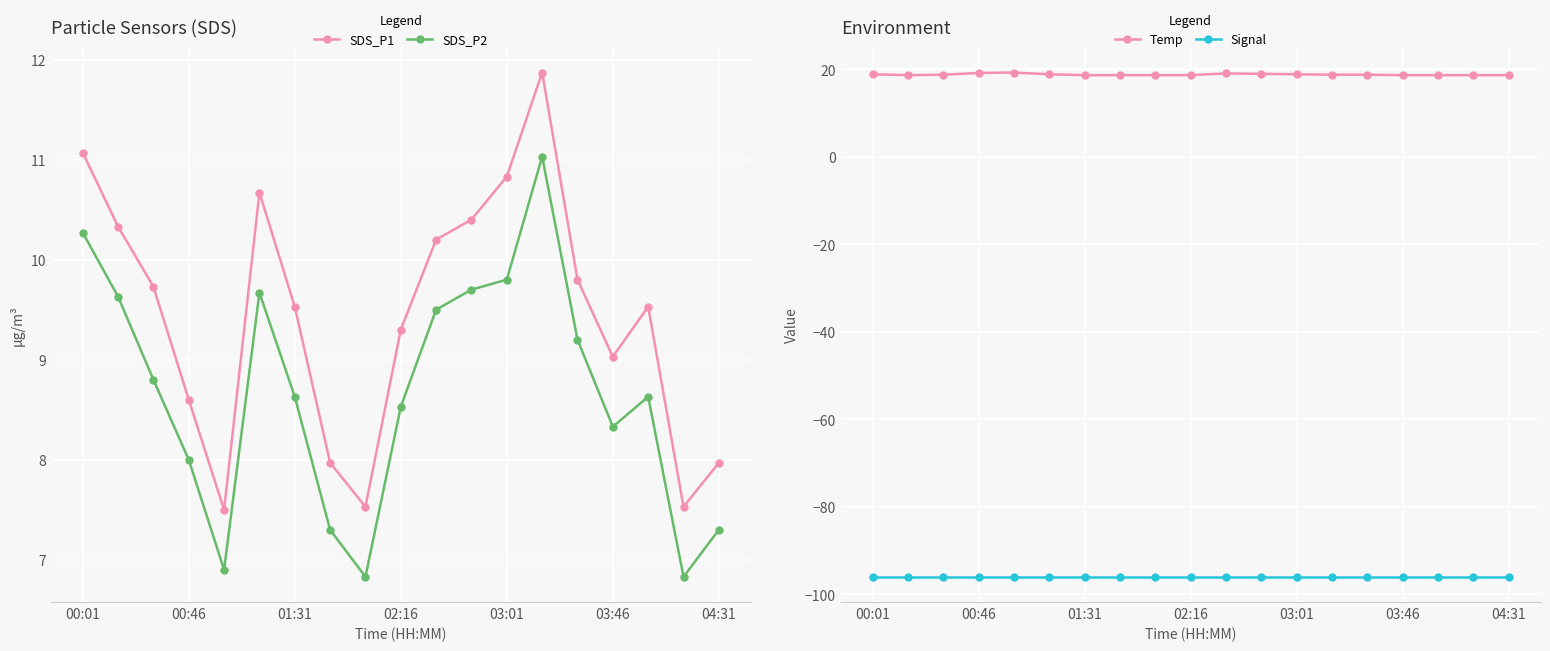

Is it true that Signal equals -96.0 at 01:31?

True